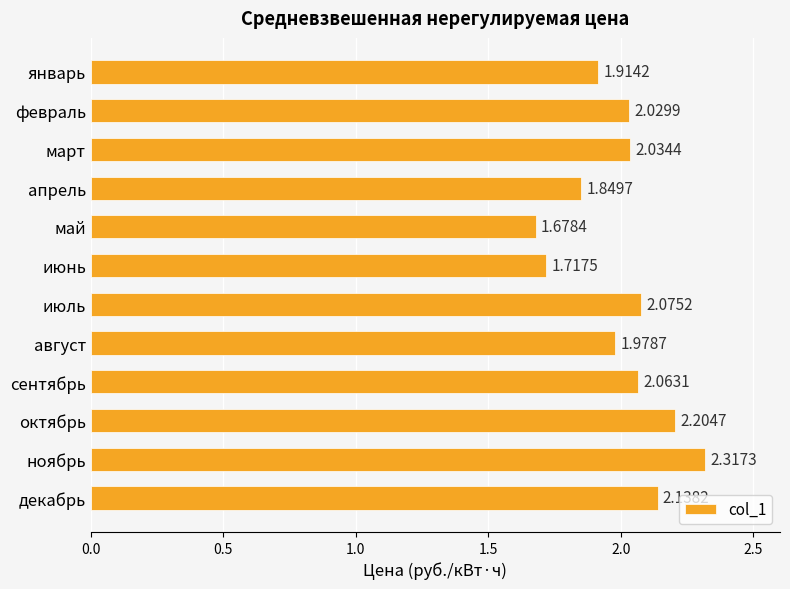

Rank the categories by value from lowest to highest.

май, июнь, апрель, январь, август, февраль, март, сентябрь, июль, декабрь, октябрь, ноябрь